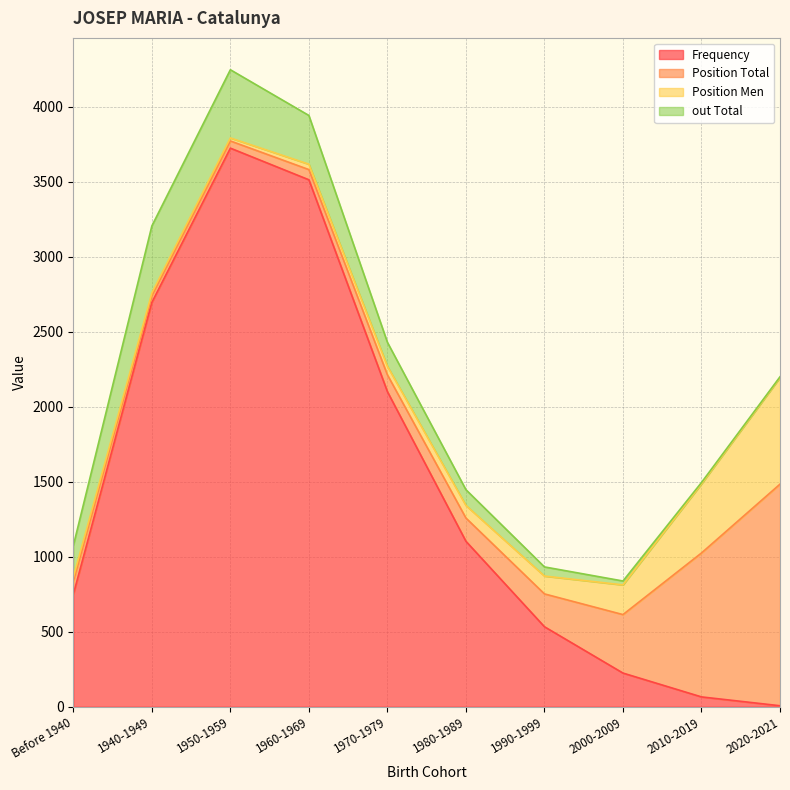

In Position Total, how many points are lower than both neighbors (excluding endpoints)?

1